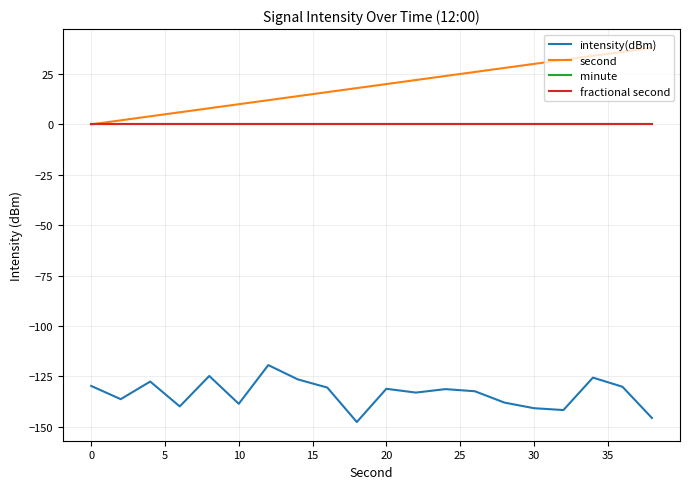

Is this an area chart (filled region under the line)?

No